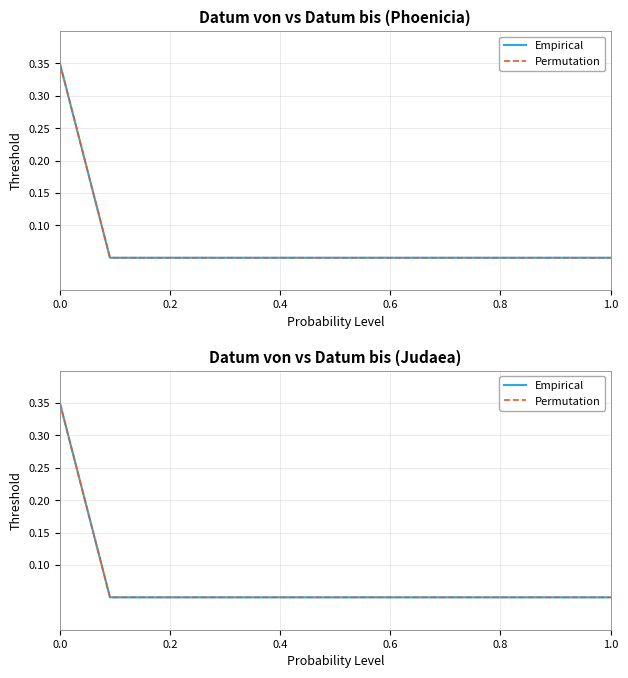

At which label is Empirical closest to 0?

0.2